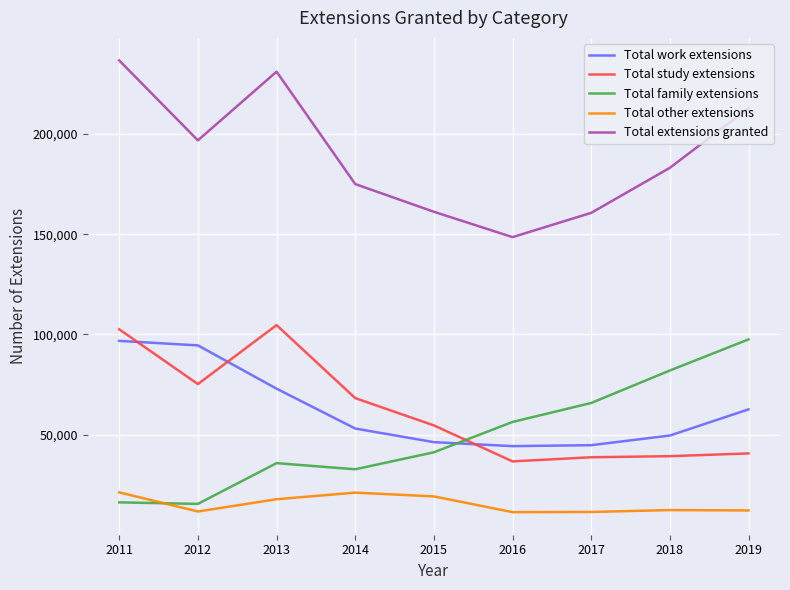

The value of Total family extensions at 2011 is 7163. True or false?

False